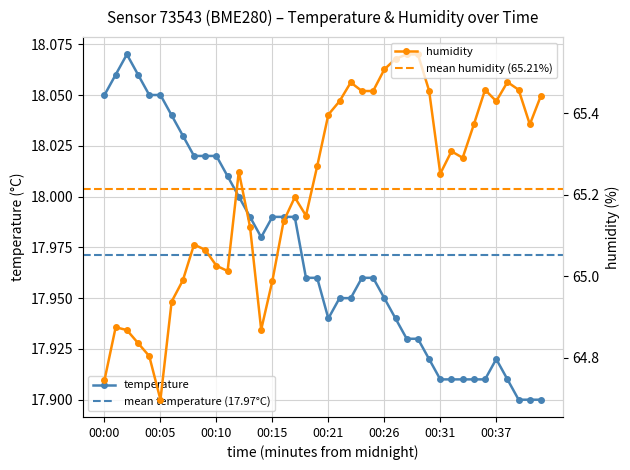

What are all the series names shown in the legend?

temperature, humidity